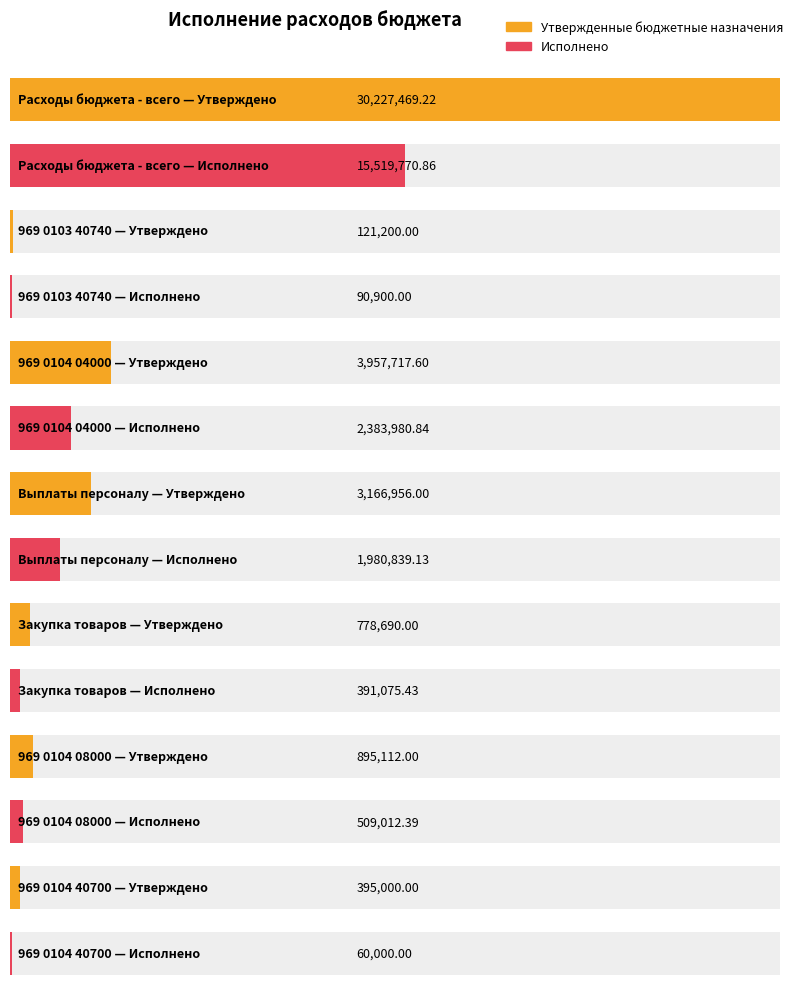

True or false: Утвержденные бюджетные назначения has a value of 778690.0 at Закупка товаров.

True